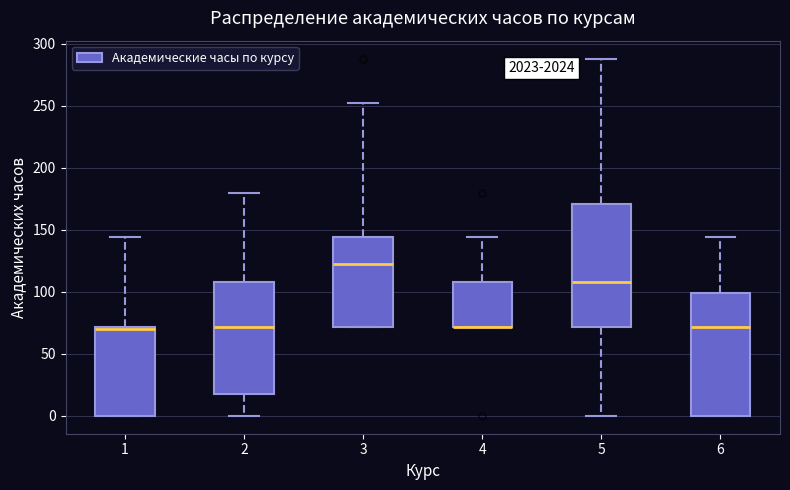

Reading left to right, read every box against the y-axis: the position of its median line, the range the box covers, and the ends of its whiskers. The values are not printed on the chart, so give them approximately, as read against the axis.

1: median 70 (just below the box's upper edge), box 0 to 70, whiskers 0 to 145
2: median 70, box 20 to 110, whiskers 0 to 180
3: median 120, box 70 to 145, whiskers 70 to 250
4: median 70 (drawn on the box's lower edge), box 70 to 110, whiskers 70 to 145
5: median 110, box 70 to 170, whiskers 0 to 290
6: median 70, box 0 to 100, whiskers 0 to 145